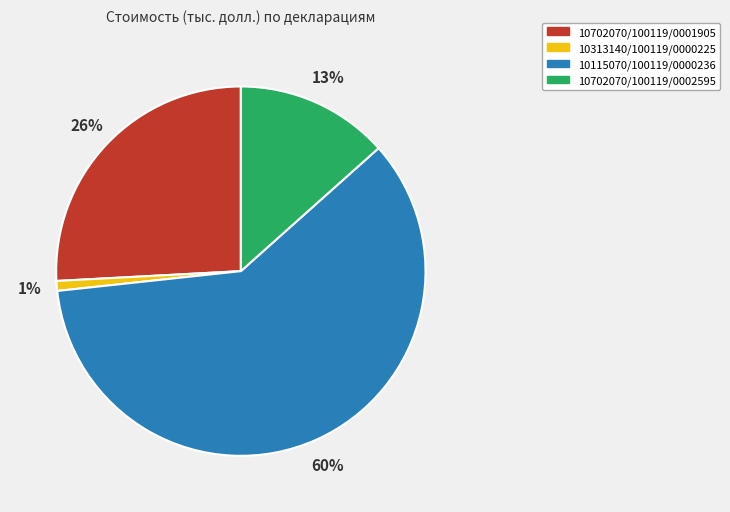

How many slices are in this pie chart?

4